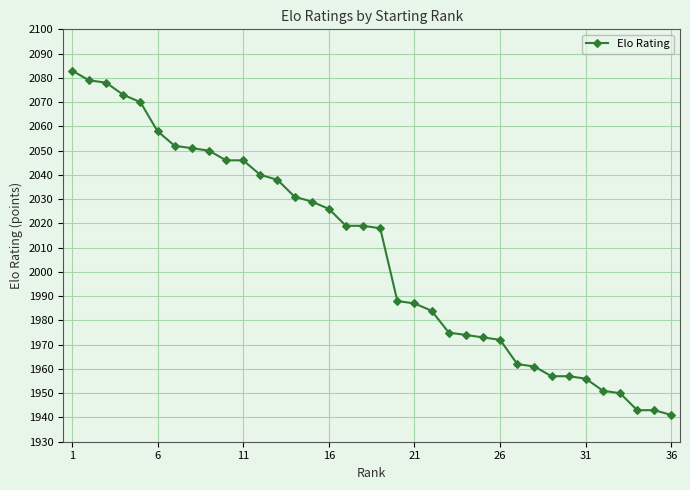

What is the average value?

2008